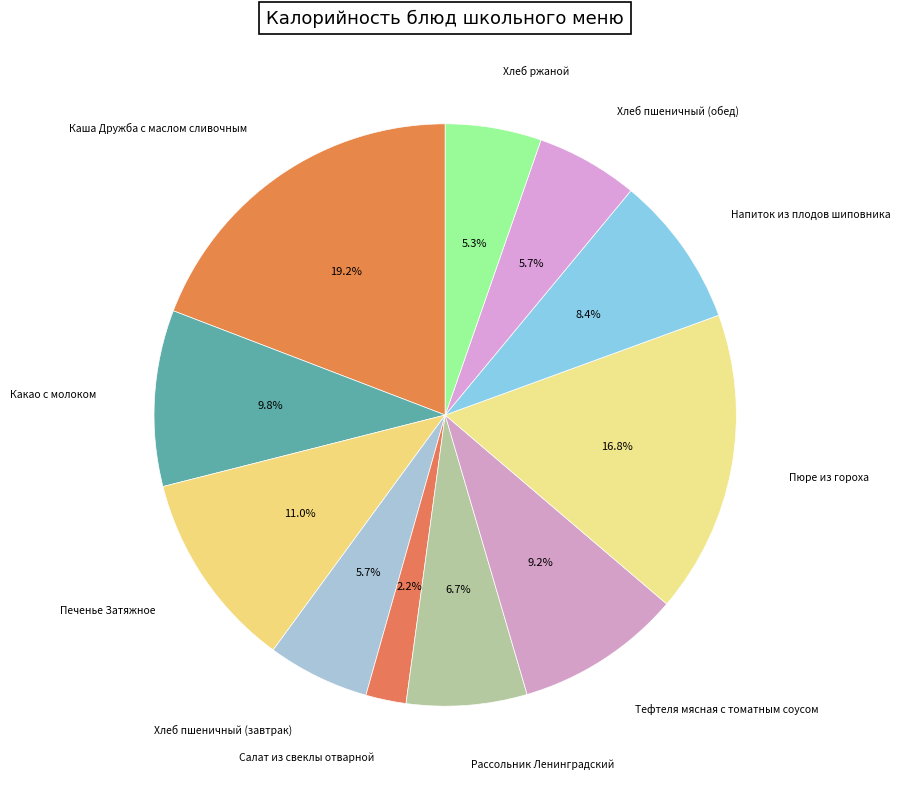

Is there any slice that represents more than half of the pie?

No